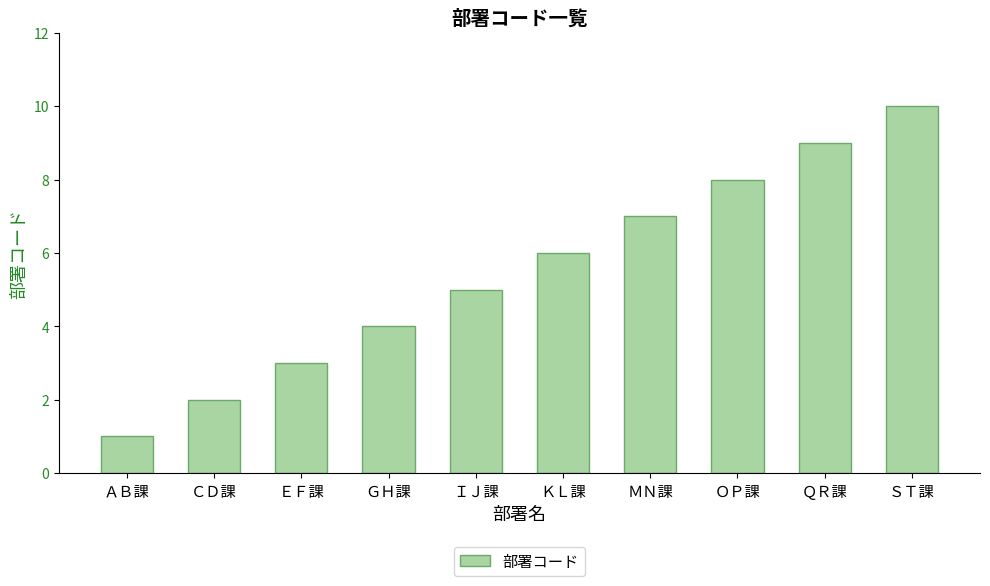

Is it true that the value at ＳＴ課 is 10?

True